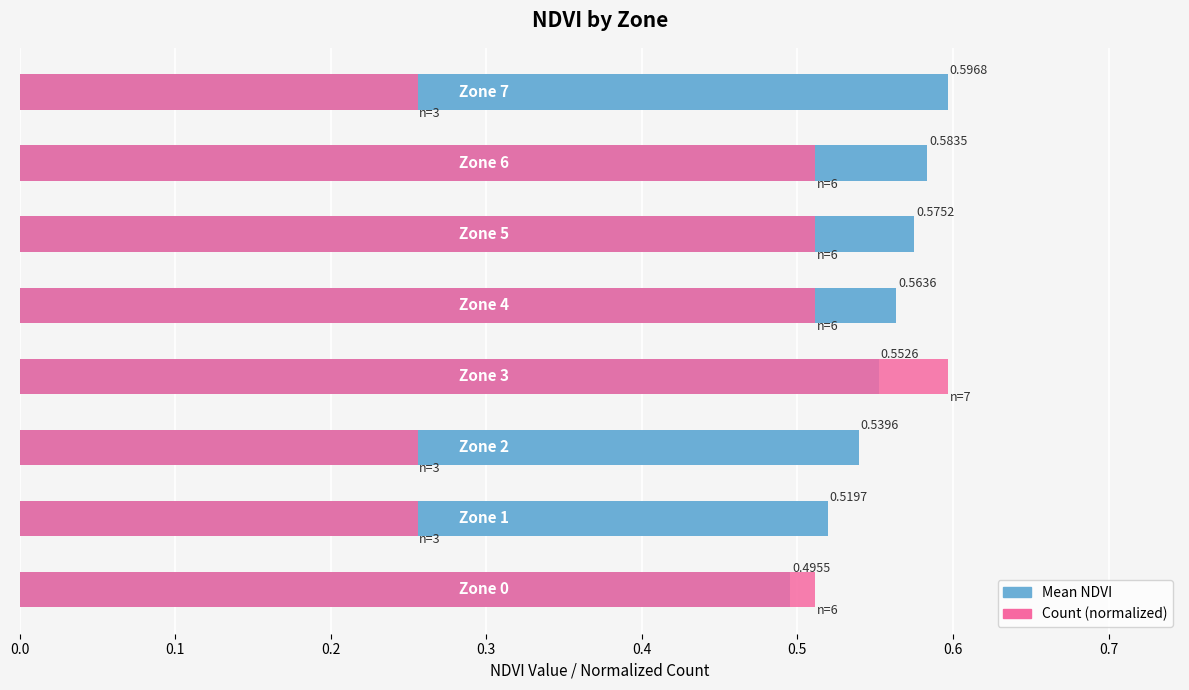

Between 0.1 and 0.4, which is larger?

0.4